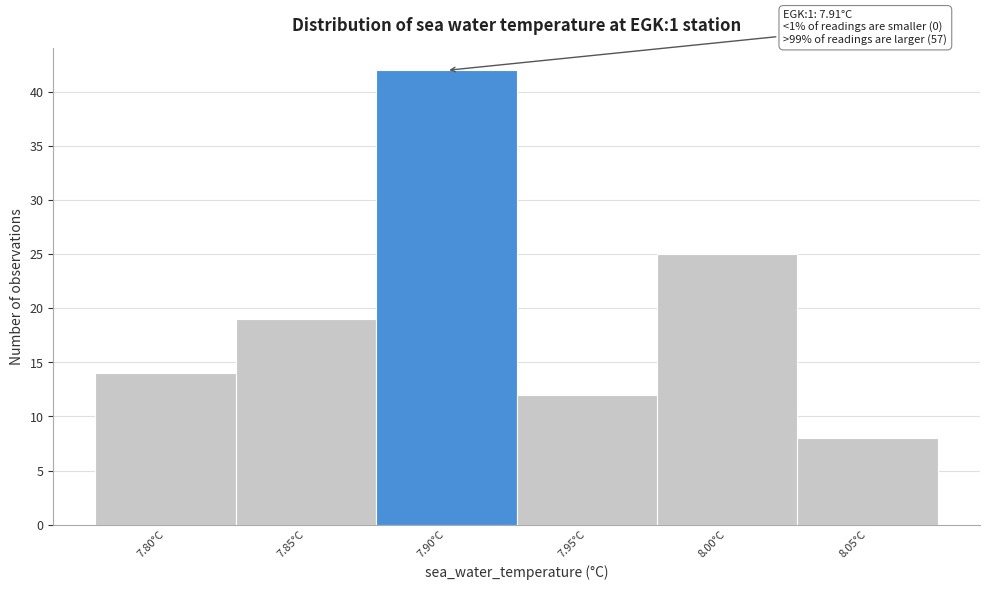

Reading left to right, extract all data points from this chart.

7.80°C=14	7.85°C=19	7.90°C=42	7.95°C=12	8.00°C=25	8.05°C=8